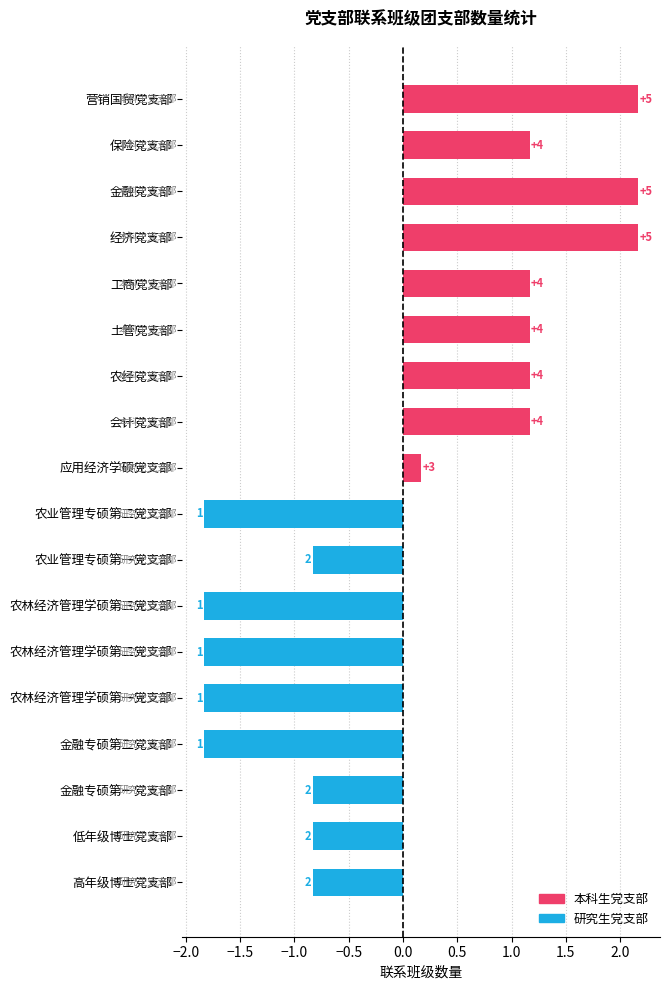

How many bars are there in total?

18